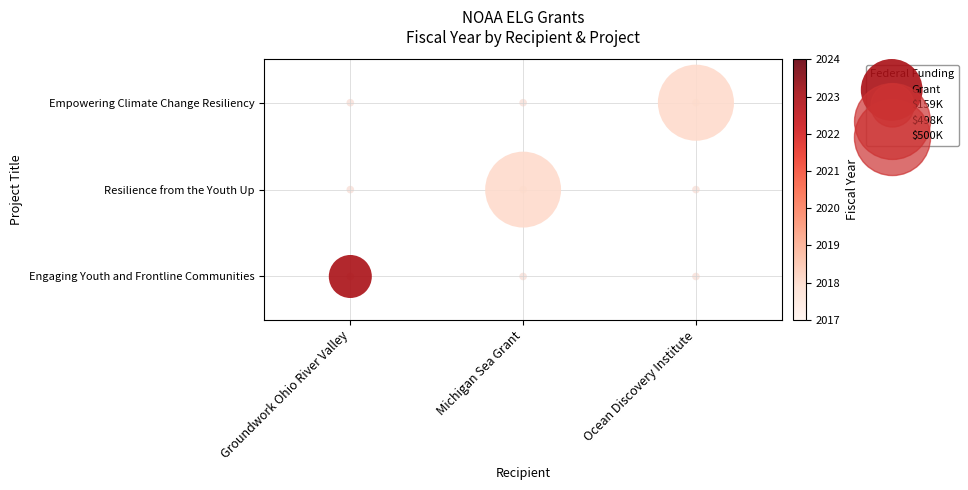

How many values are below 1?

1